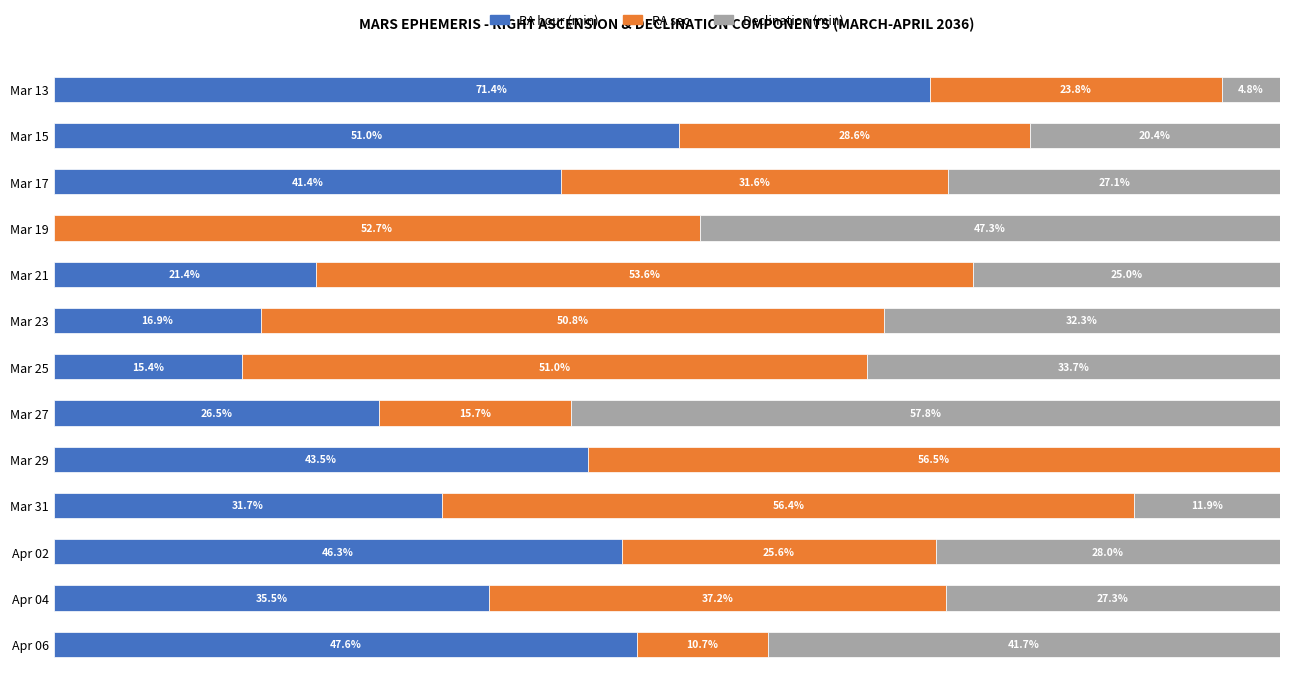

At which label does RA hour (min) reach its peak?

Mar 13